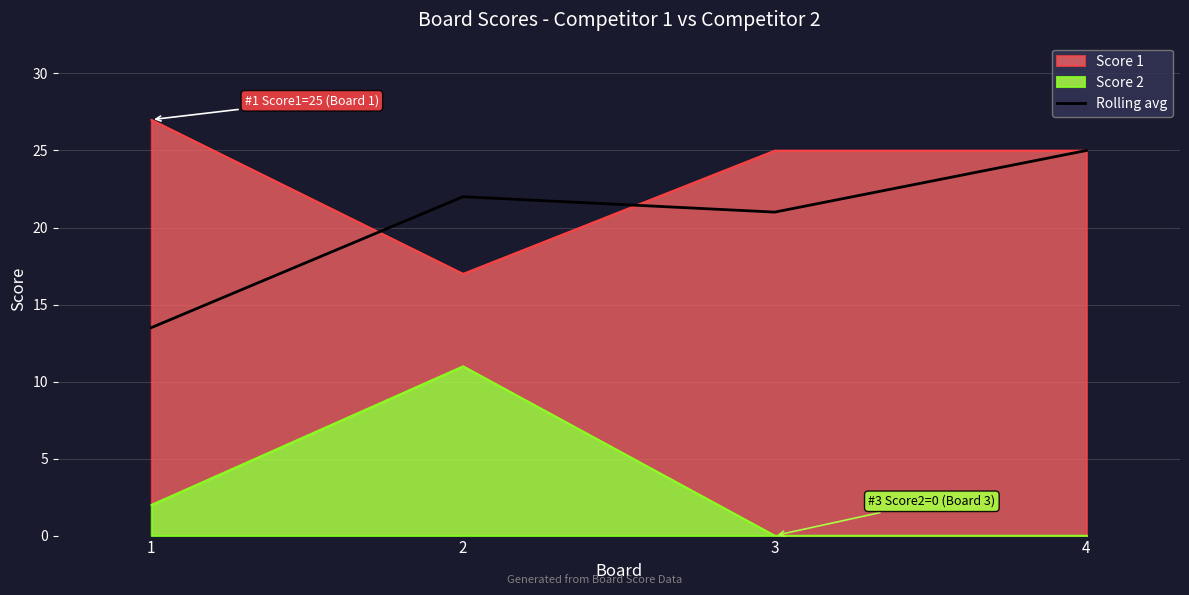

The chart shows a value of 13.5 at 1. True or false?

True